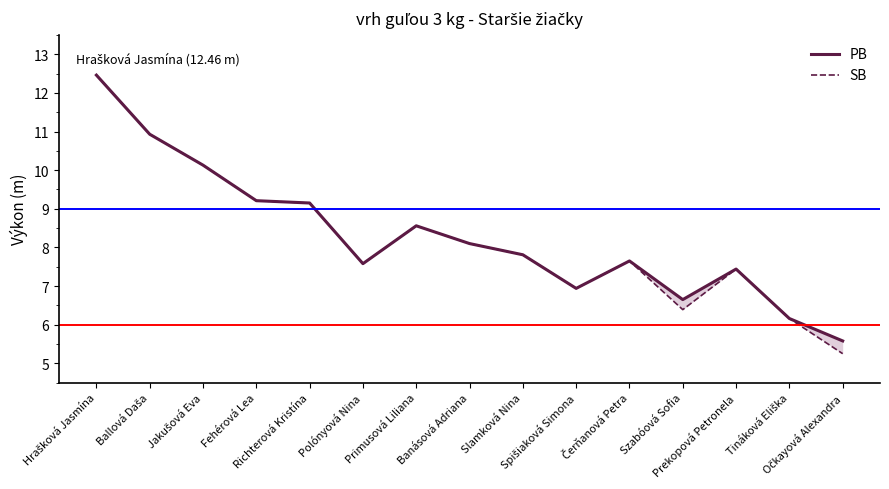

What position from the left is Primusová Liliana?

7